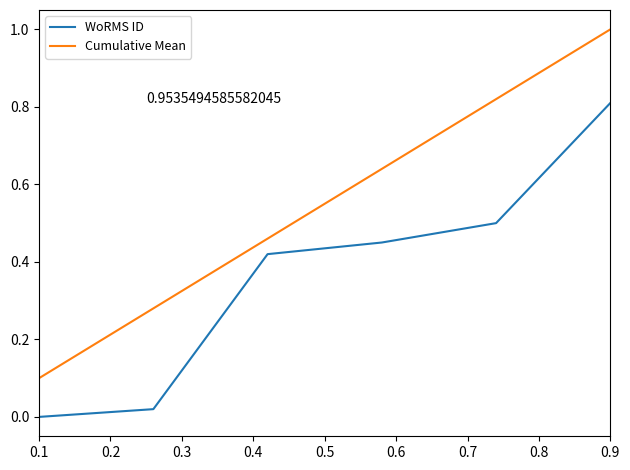

What is the sum of all Cumulative Mean values?

3.3